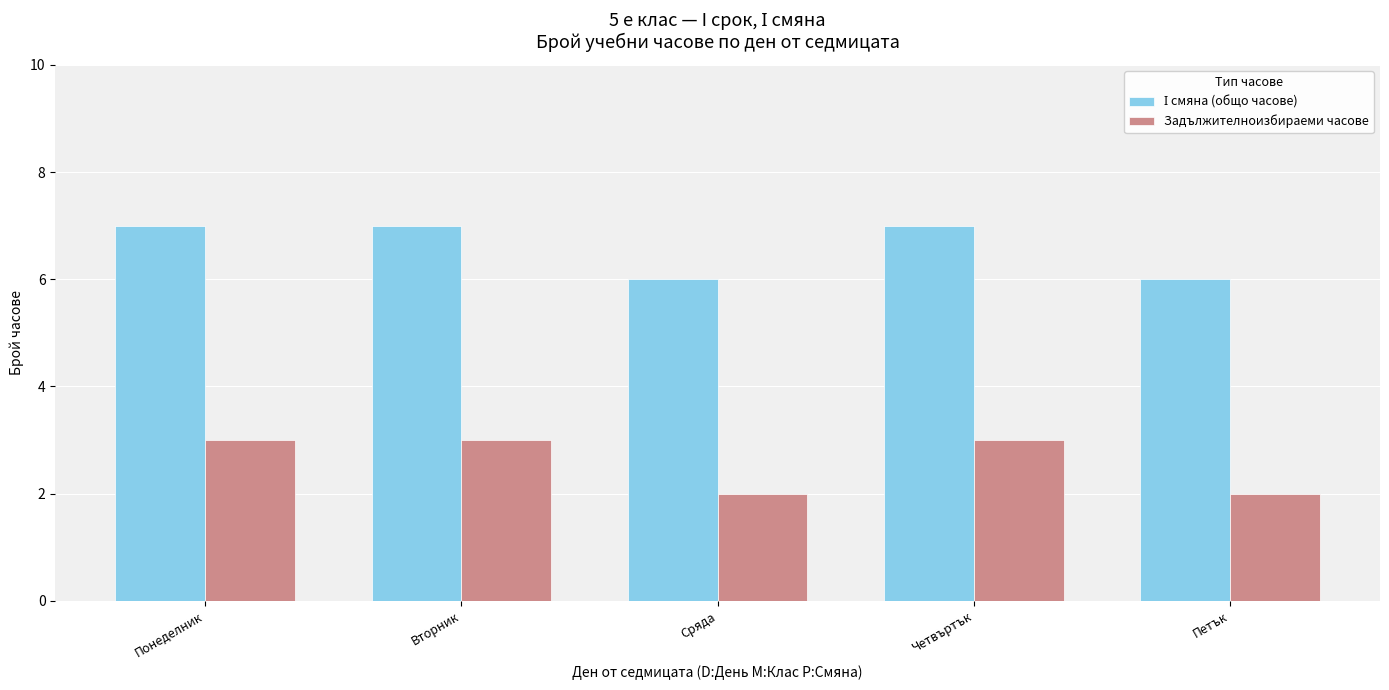

Read the Задължителноизбираеми часове value at Четвъртък.

3